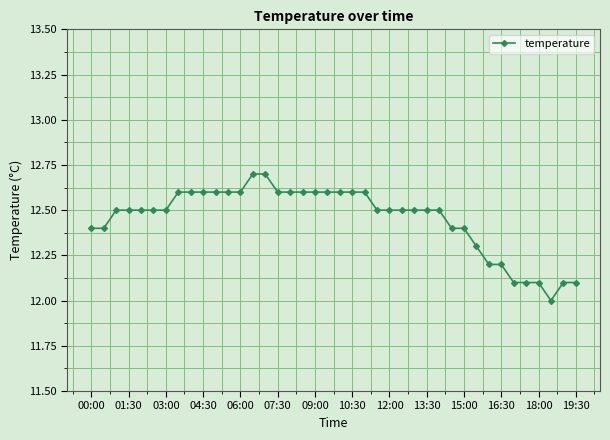

What is the difference between the second highest and minimum values?

0.7